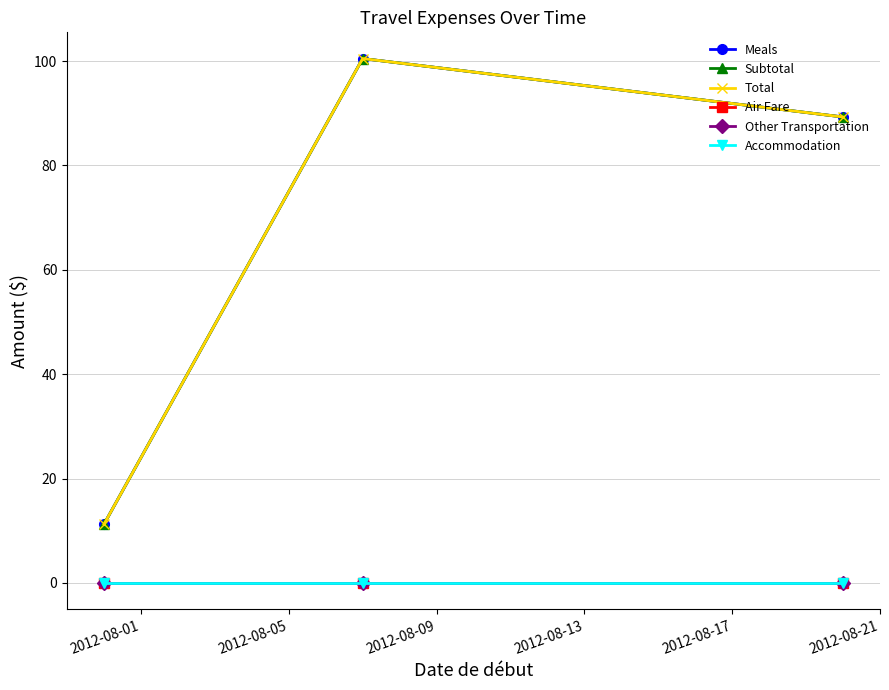

What is the highest value of the Total series?

100.5